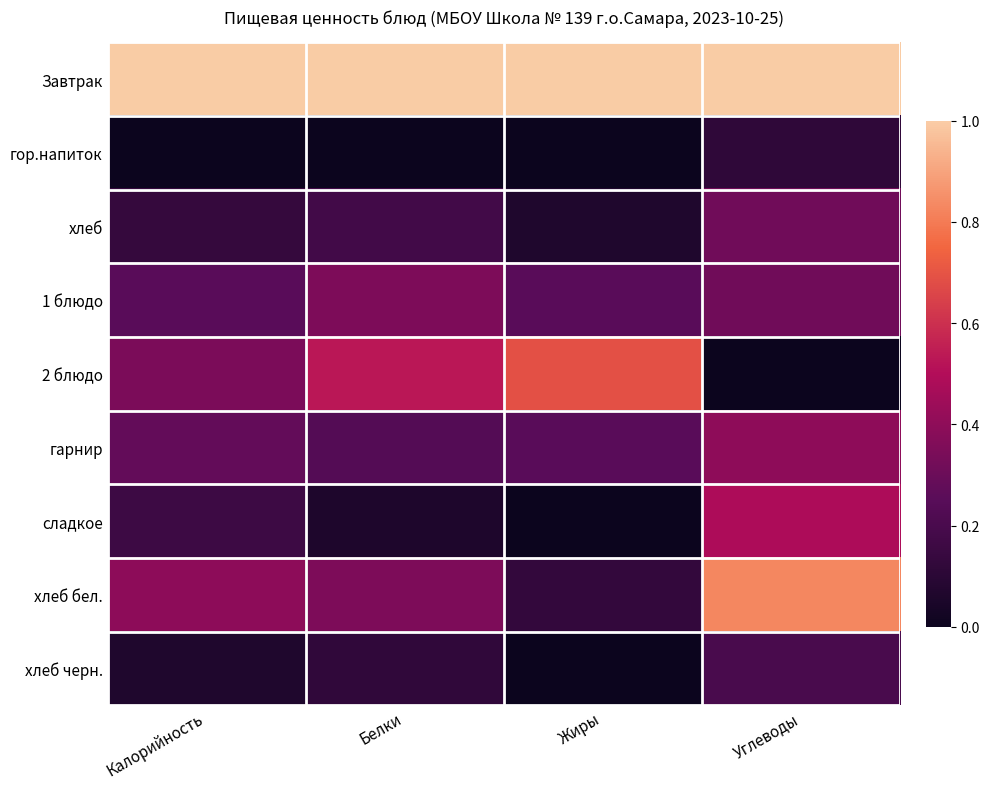

Rank the series at Углеводы from highest to lowest value.

Завтрак, хлеб бел., сладкое, гарнир, хлеб, 1 блюдо, хлеб черн., гор.напиток, 2 блюдо